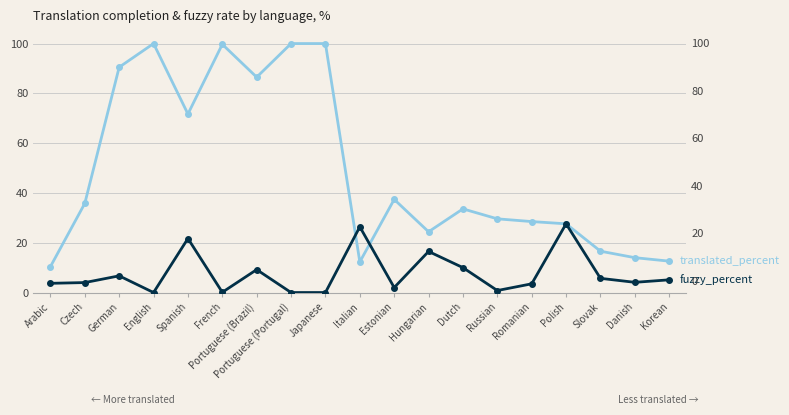

Which series has the largest total across all categories?

translated_percent